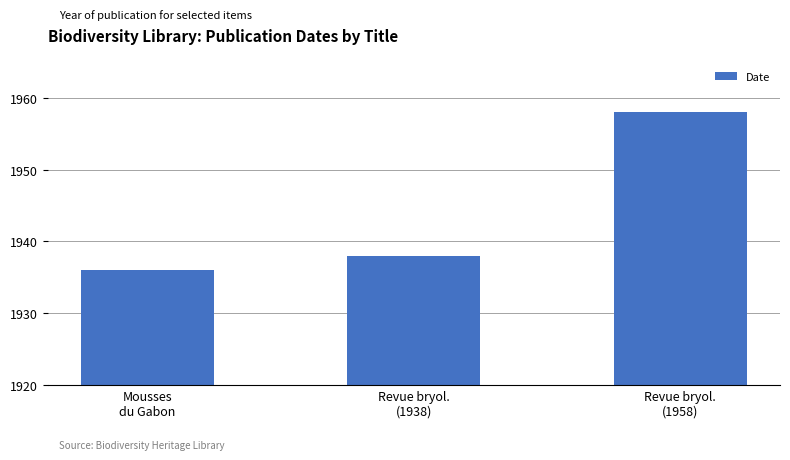

Which has a higher value, Revue bryol.
(1938) or Revue bryol.
(1958)?

Revue bryol.
(1958)